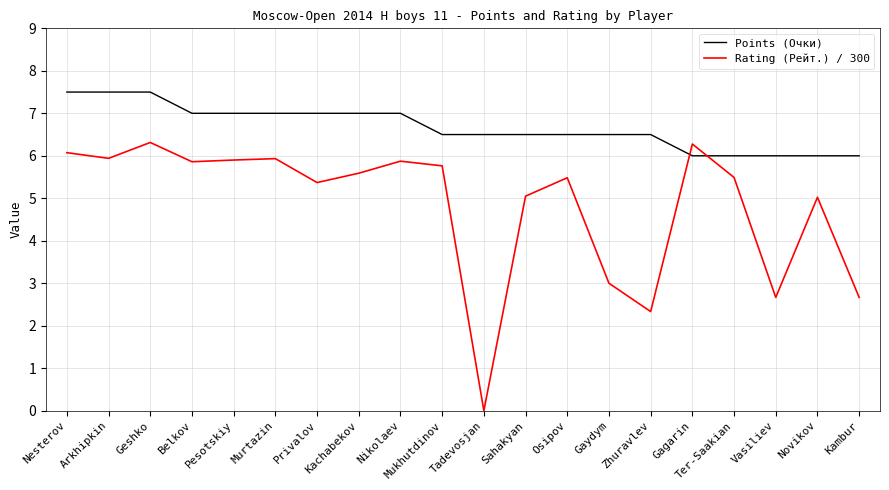

The Rating (Рейт.) / 300 series shows 4.5 at Gaydym. True or false?

False